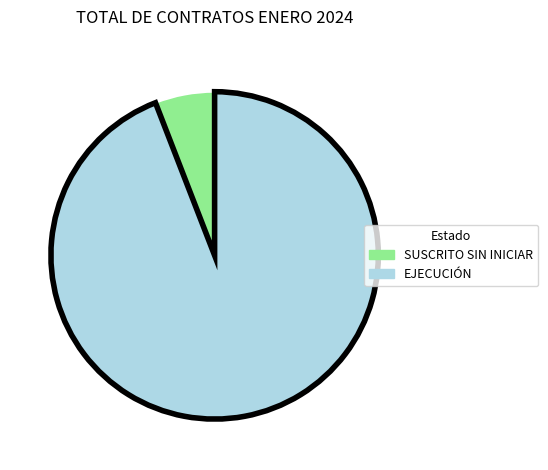

True or false: SUSCRITO SIN INICIAR accounts for 6% of the total.

True